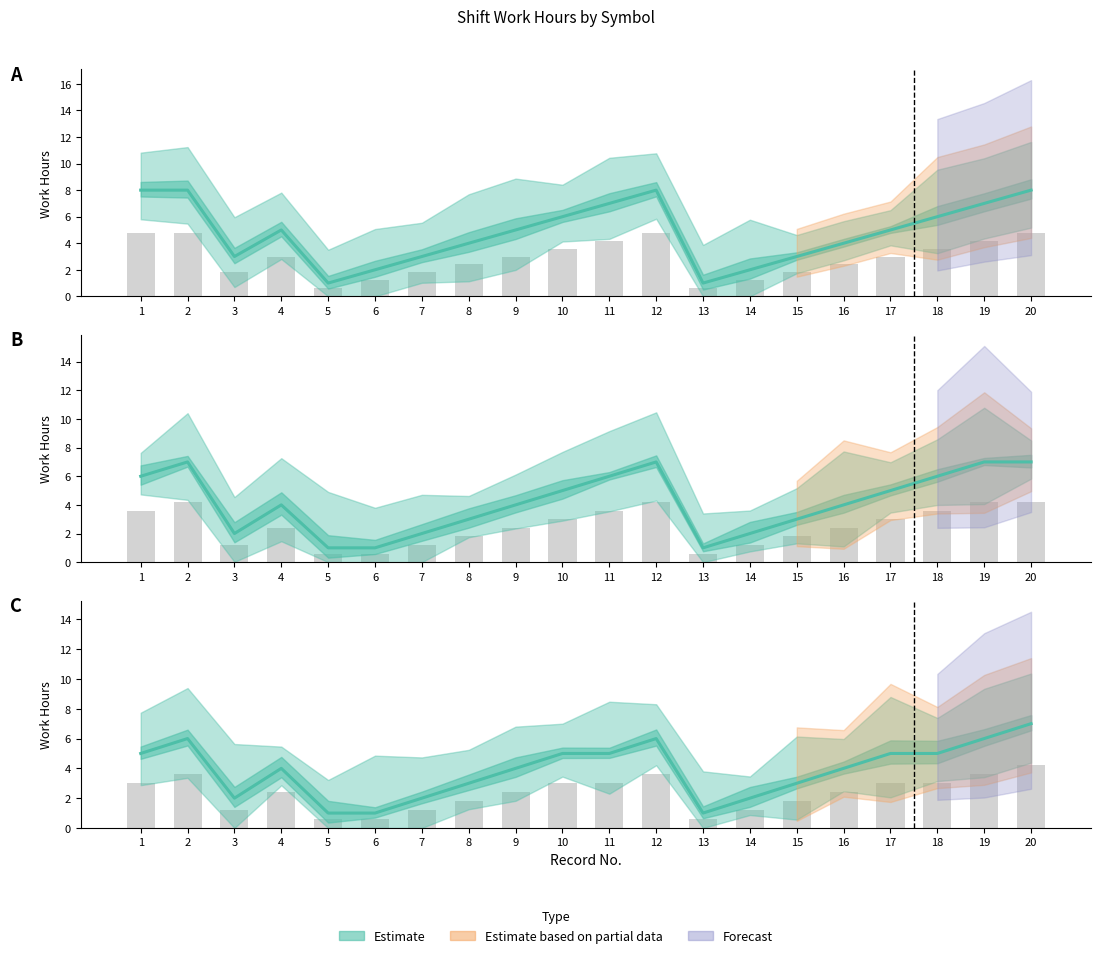

Reading right to left, what are all the values shown in this chart?

Shift a: 8	7	6	5	4	3	2	1	8	7	6	5	4	3	2	1	5	3	8	8
Shift b: 7	7	6	5	4	3	2	1	7	6	5	4	3	2	1	1	4	2	7	6
Shift c: 7	6	5	5	4	3	2	1	6	5	5	4	3	2	1	1	4	2	6	5